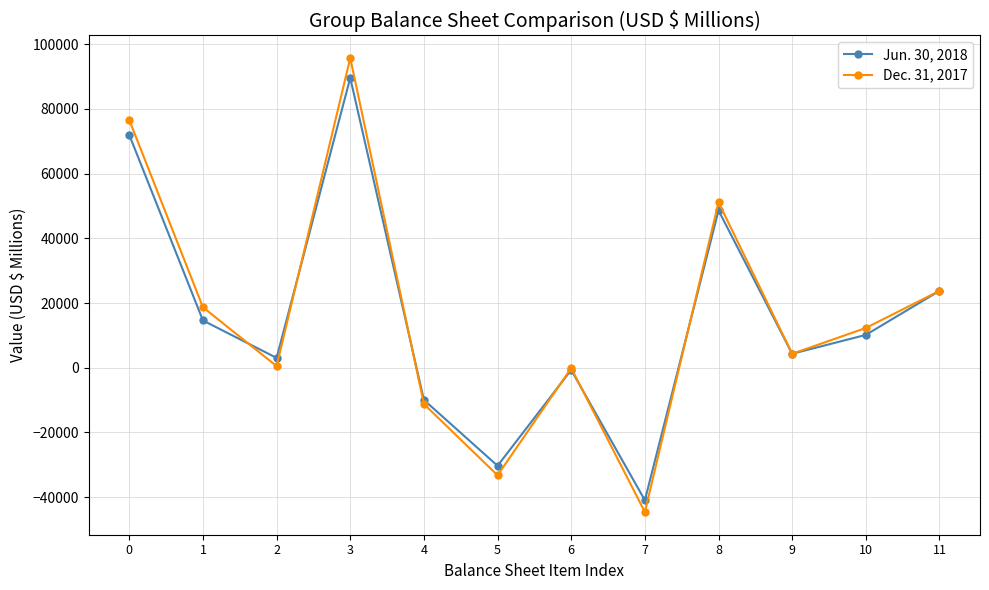

At which category does the chart reach its peak across all series?

3